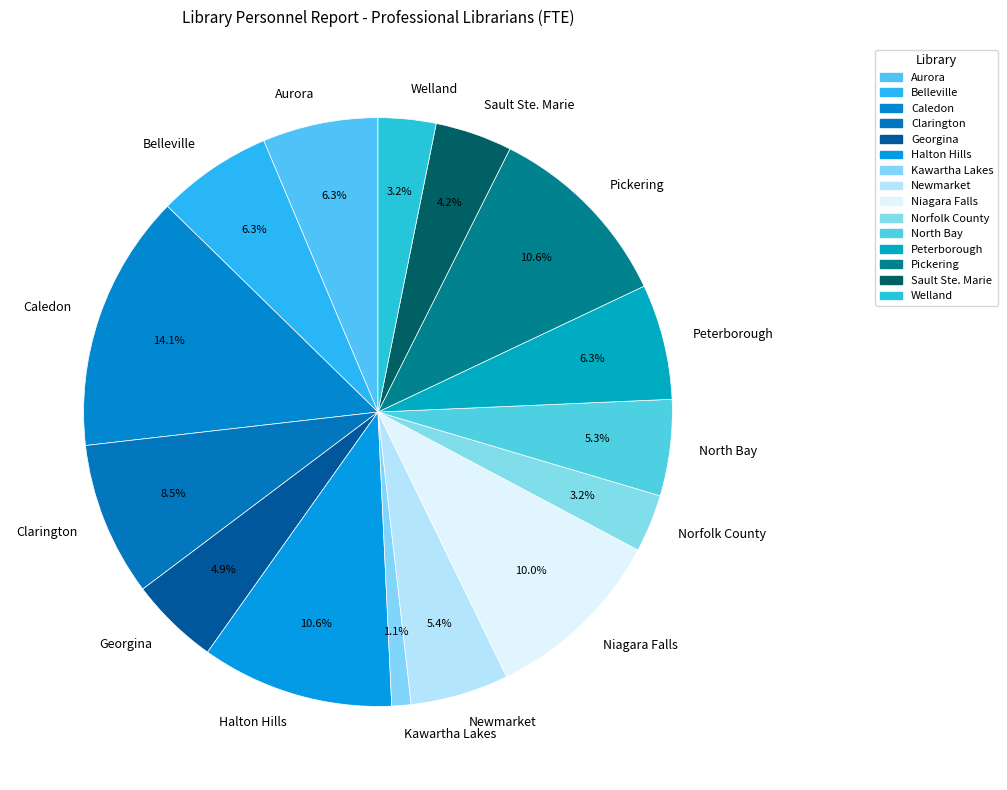

What percentage is NOT represented by Georgina?

95.1%